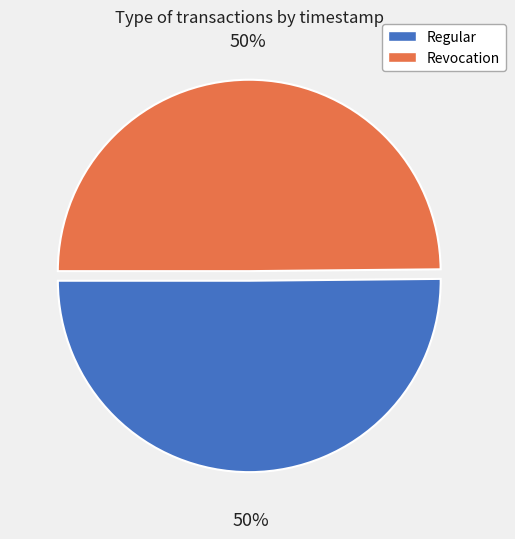

To the nearest percent, what percentage of the pie is Revocation?

50%